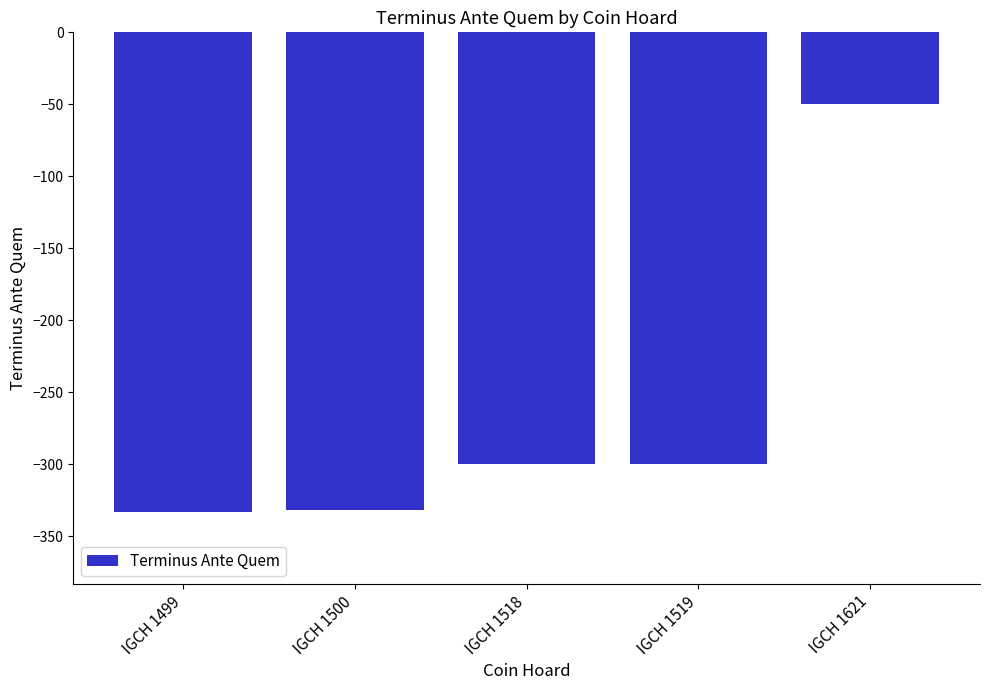

What is the difference between the maximum and second lowest values?

282